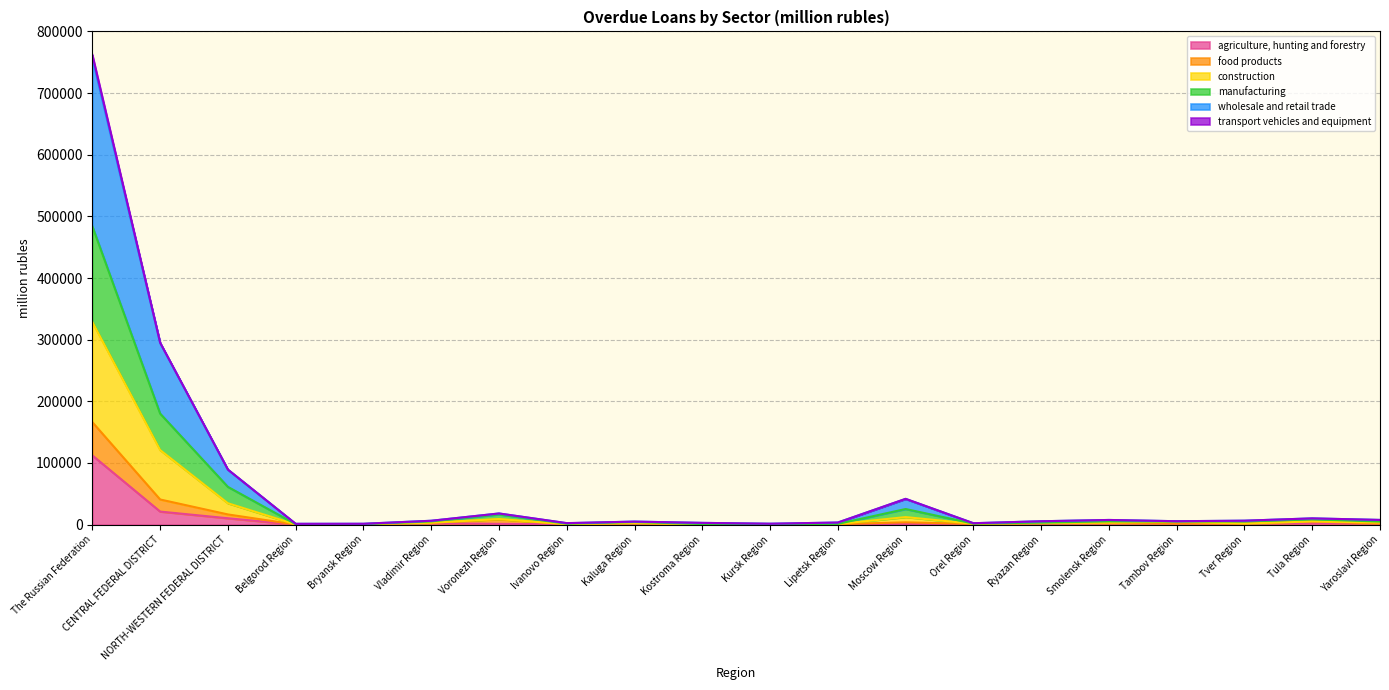

The agriculture, hunting and forestry series shows 398 at Ivanovo Region. True or false?

False